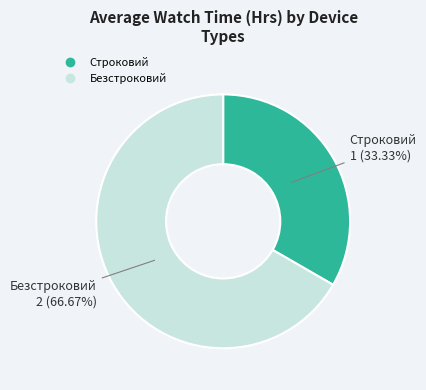

Which slice is the smallest?

Строковий